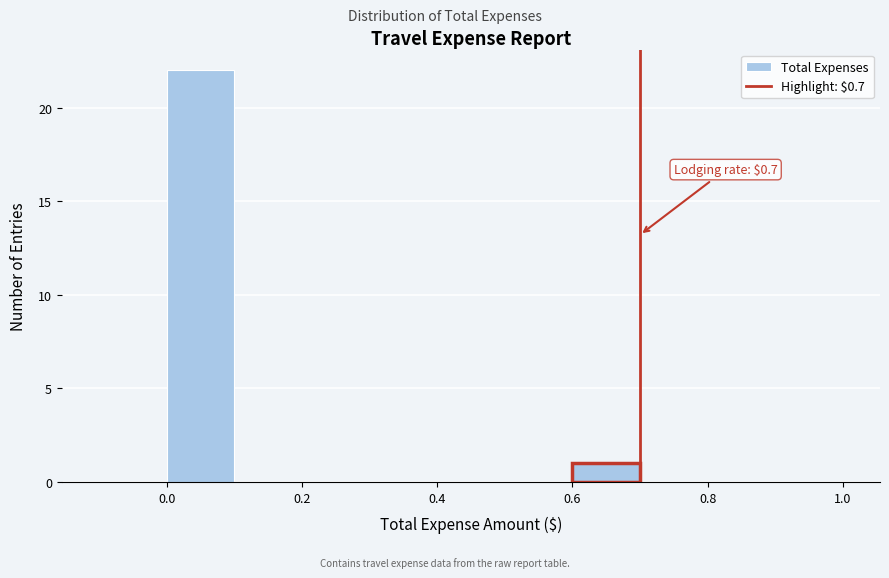

Over which range of the x-axis is the bar tallest?

0.0 to 0.1